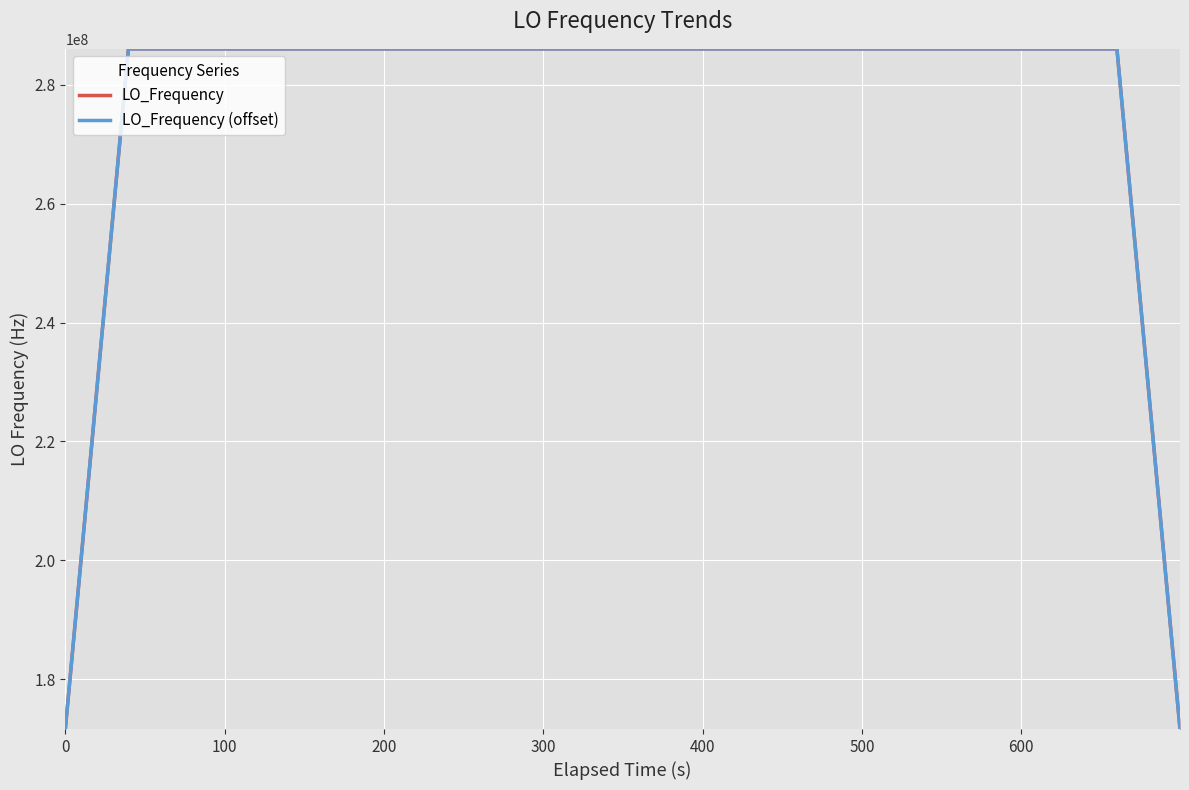

At which label does LO_Frequency (offset) first exceed 286047003?

200